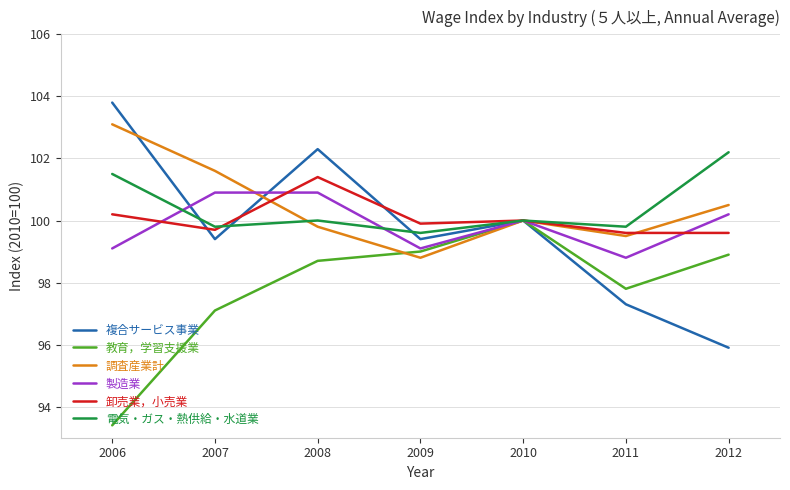

What is the greatest value displayed?

103.8